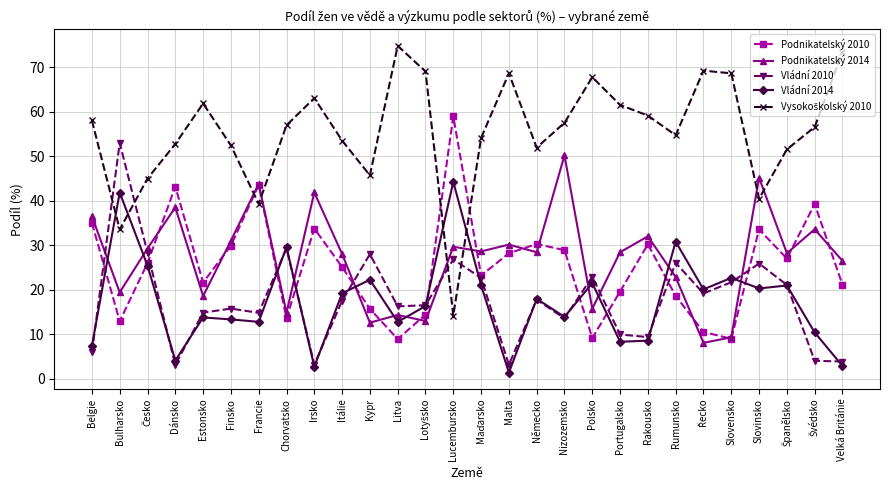

The Vládní 2014 series shows 30.8 at Rumunsko. True or false?

True